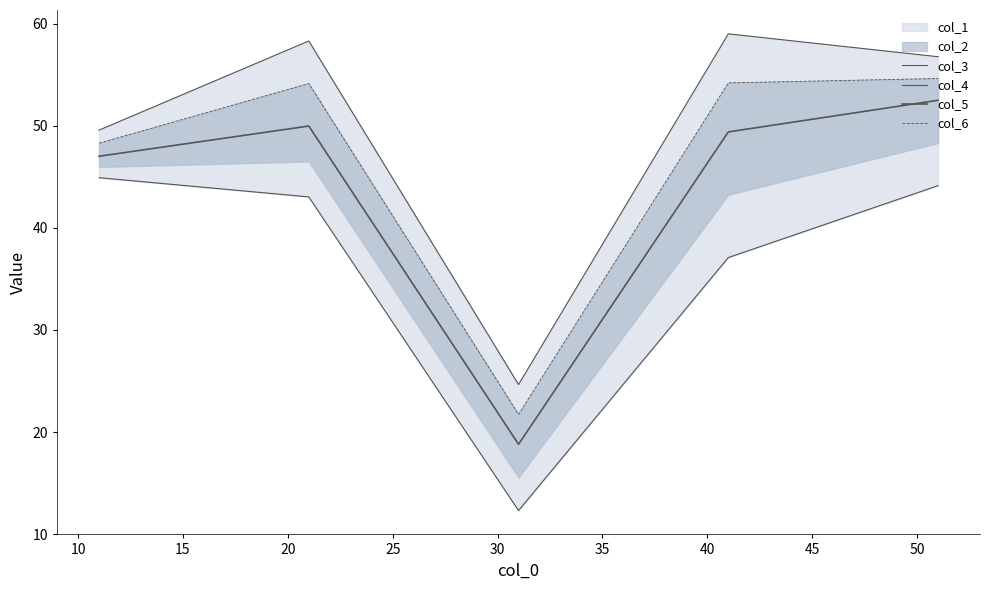

How many categories are shown in the chart?

5